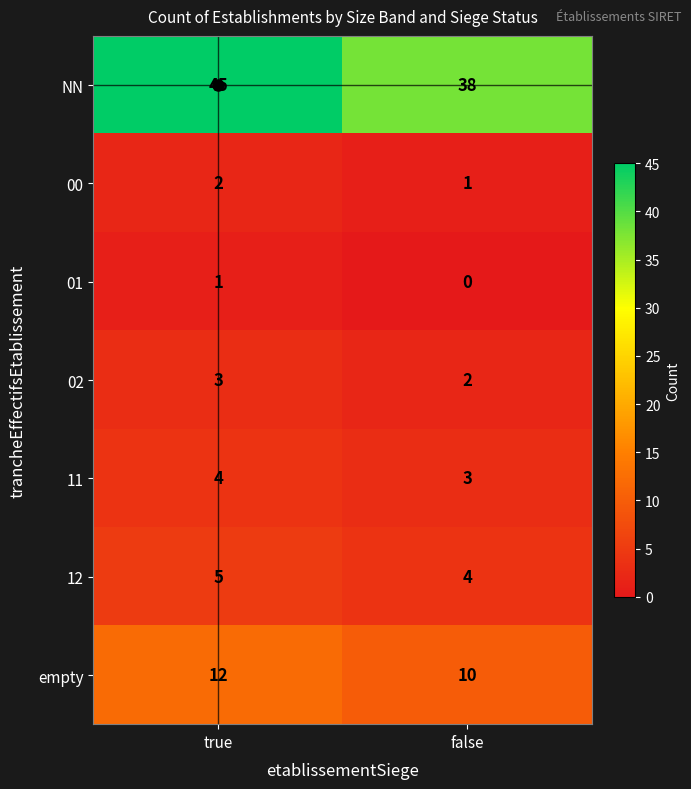

Rank the series at true from highest to lowest value.

NN, empty, 12, 11, 02, 00, 01